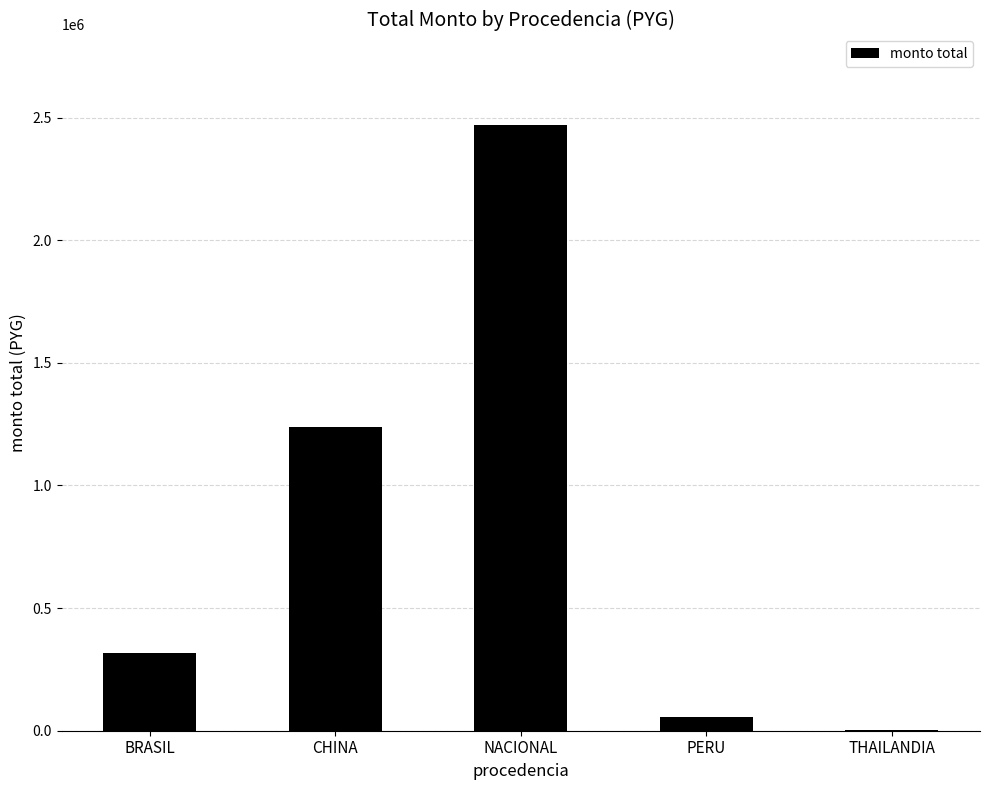

Read the value at NACIONAL.

2468239